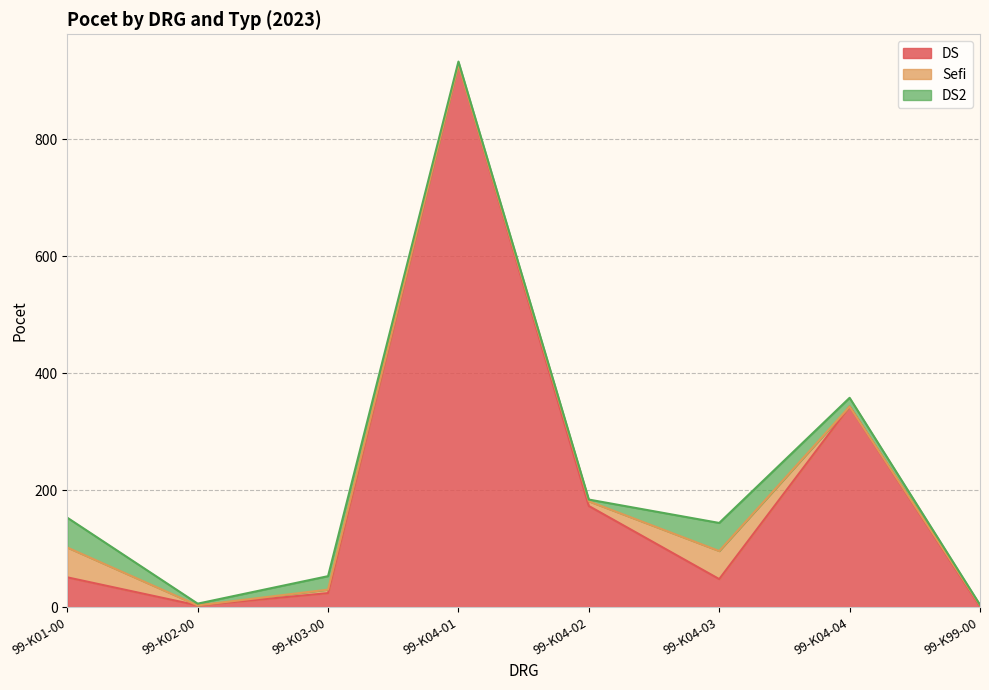

Where is DS nearest to the value 464?

99-K04-04